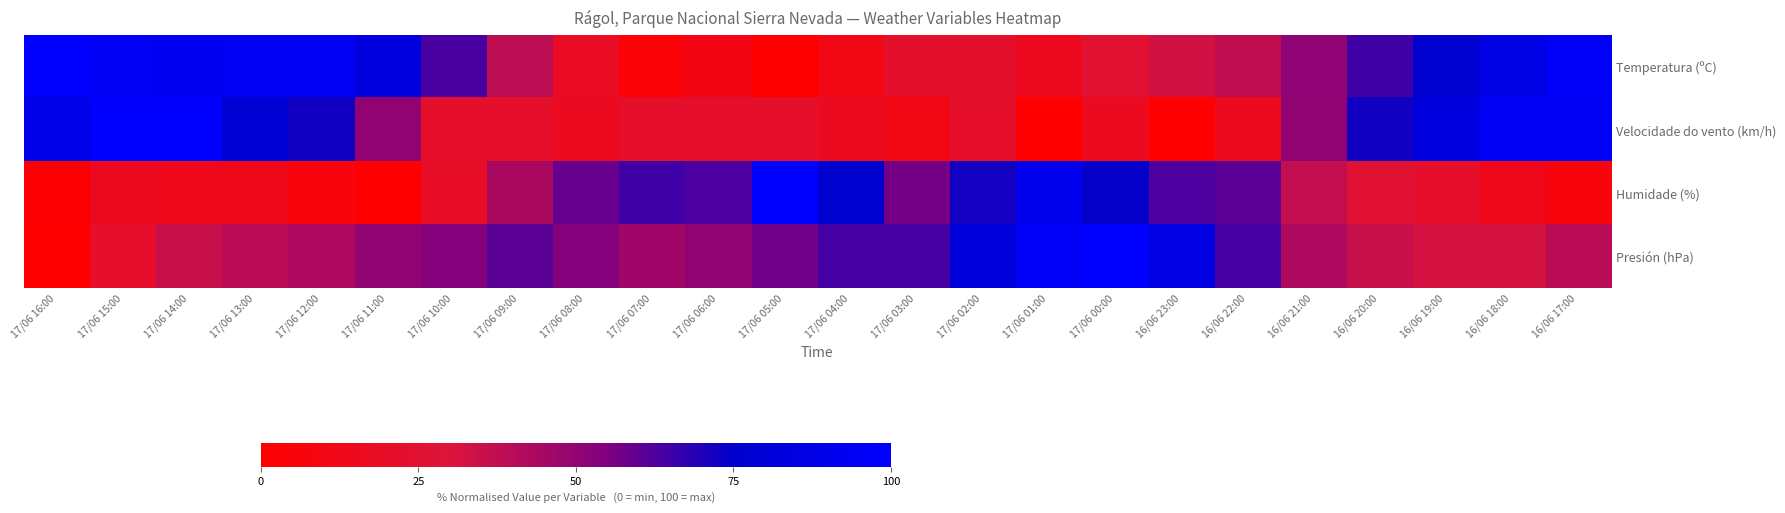

What is the difference between the highest and lowest values at 16/06 21:00?

13.5